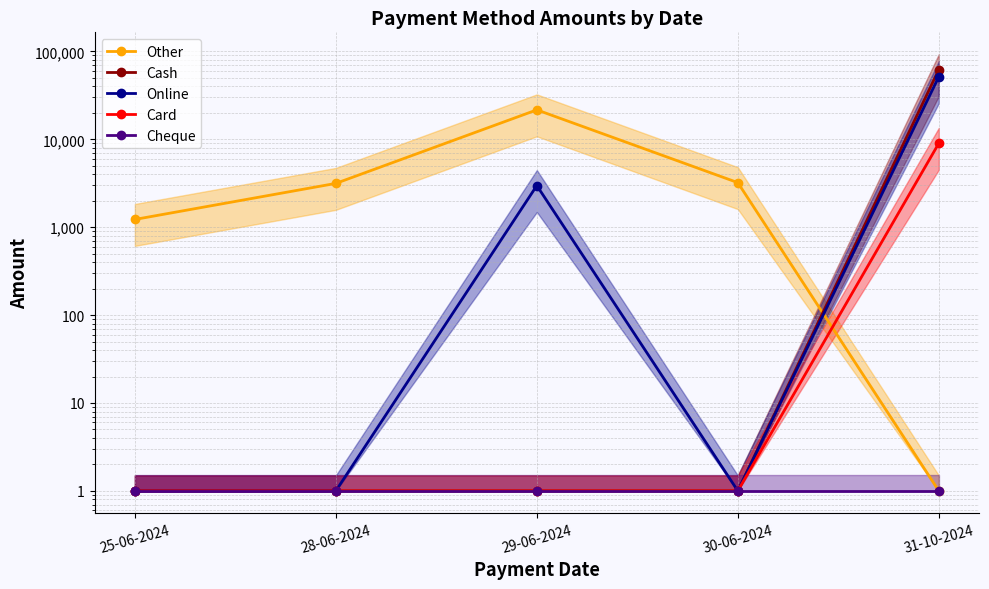

What are all the series names shown in the legend?

Other, Cash, Online, Card, Cheque